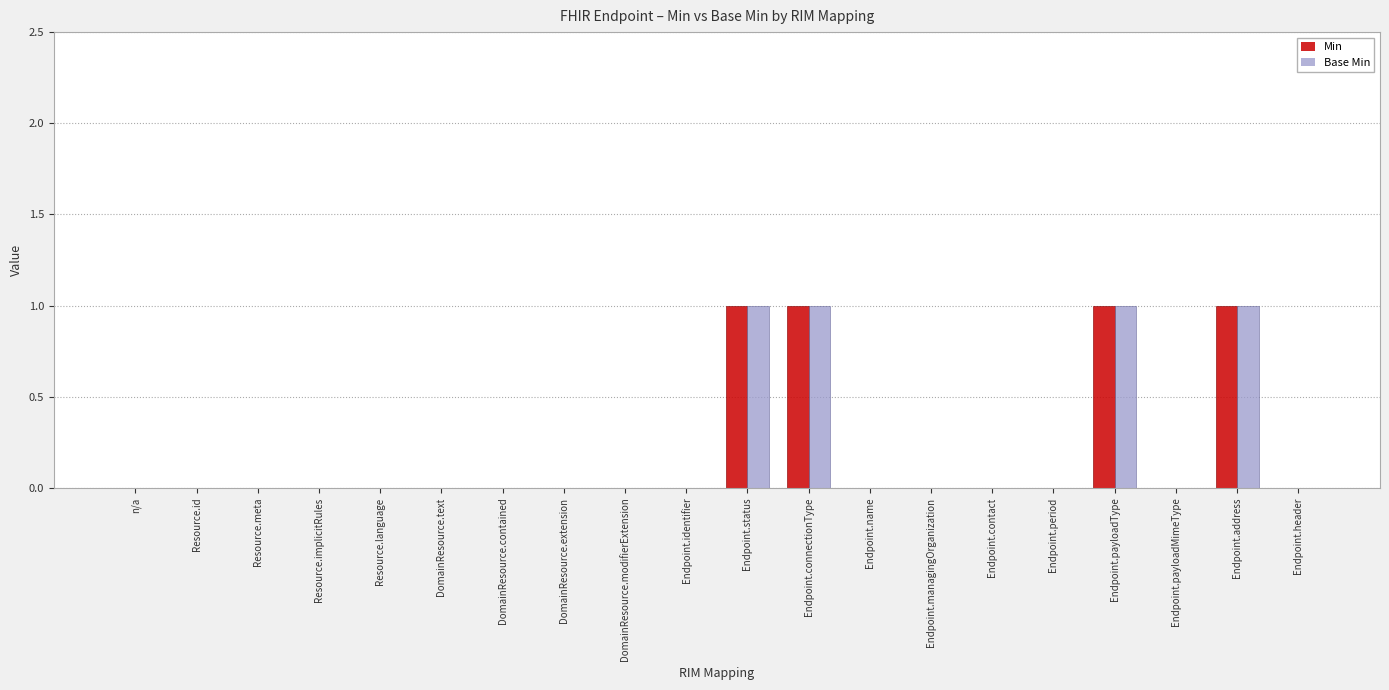

How many groups of bars are there?

20